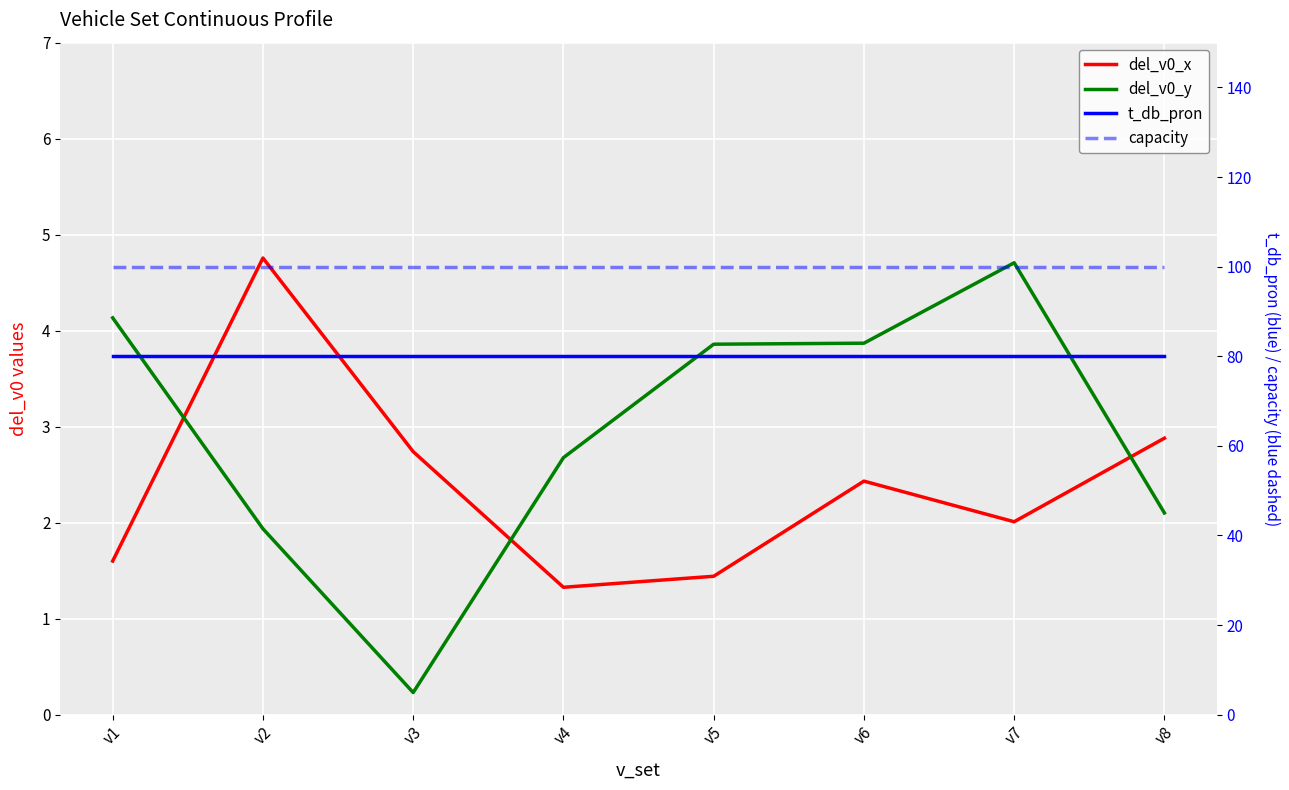

Is the value of del_v0_y at v2 greater than the value of del_v0_x at v4?

Yes